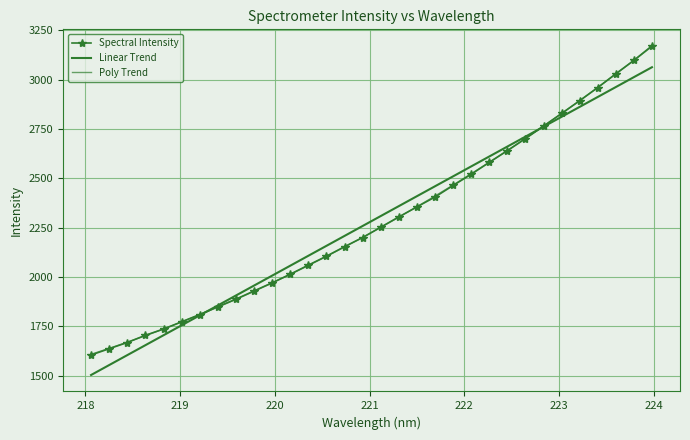

True or false: Linear Trend has more than 0 points higher than both neighbors.

False